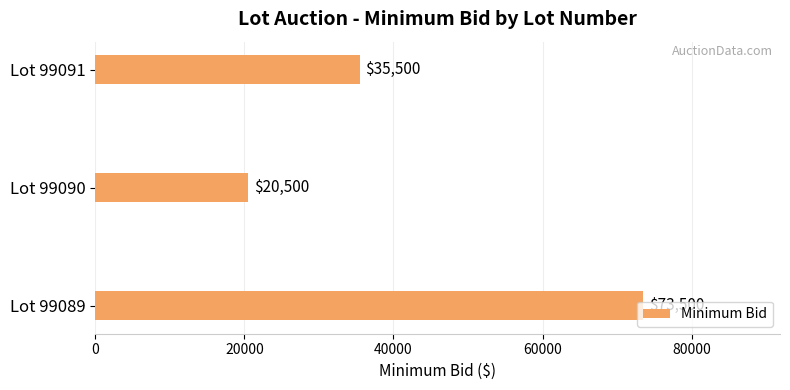

Count the number of data series in this chart.

1